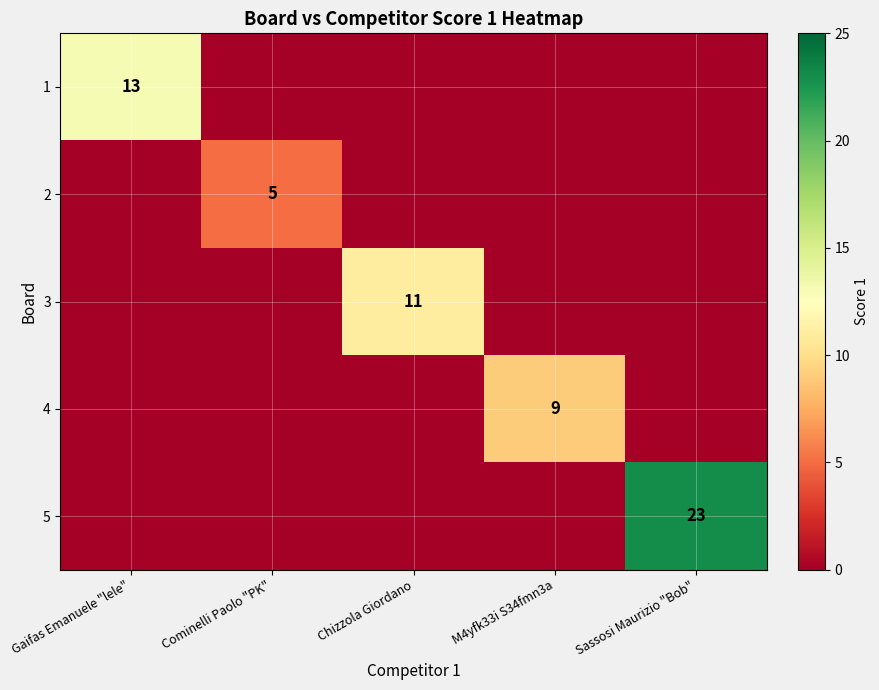

True or false: 4 has a value of 13 at M4yfk33i S34fmn3a.

False